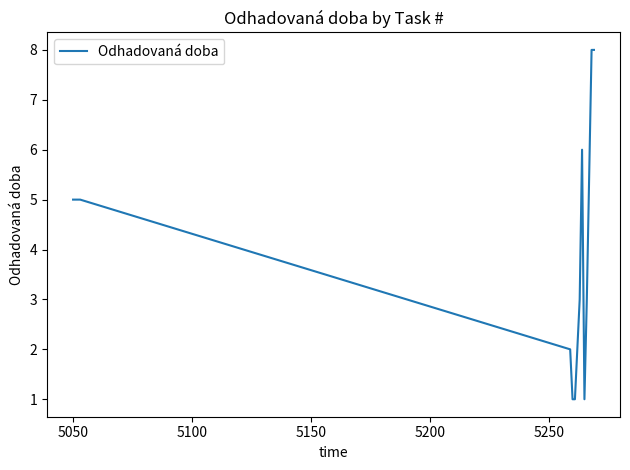

How many lines are shown in the chart?

1